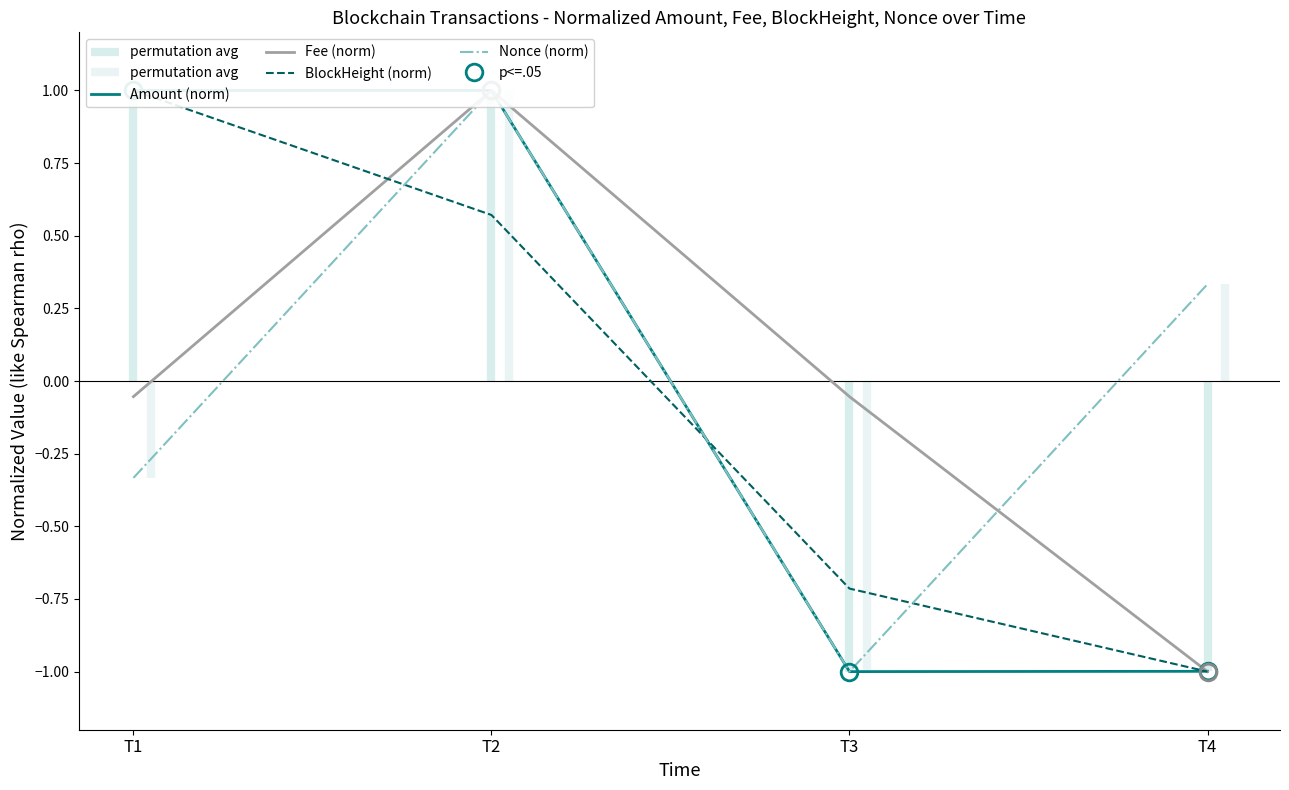

Is it true that Fee (norm) equals -0.1 at T3?

False